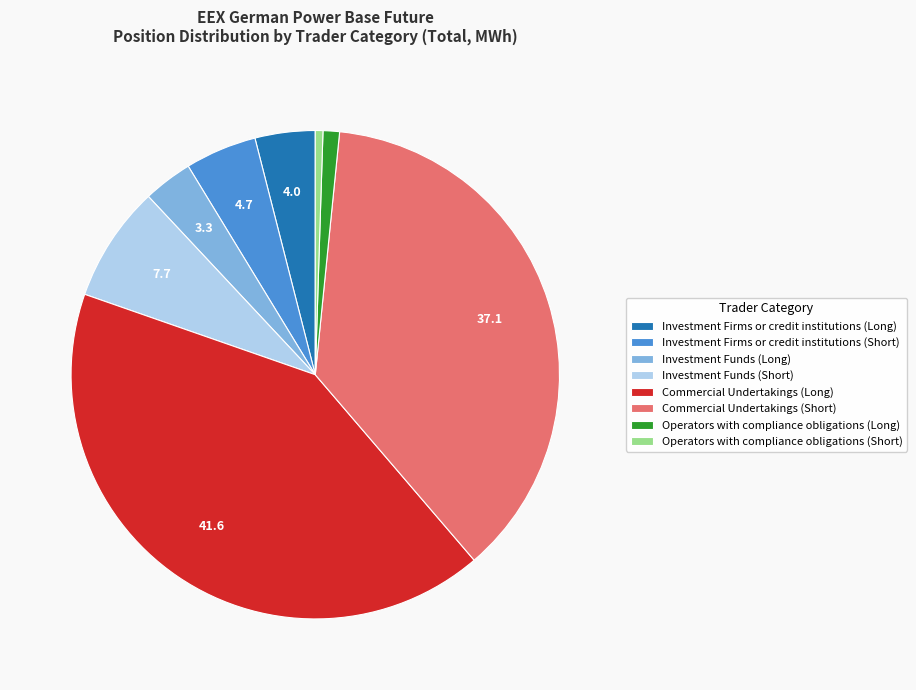

Is the sum of Operators with compliance obligations (Short) and Operators with compliance obligations (Long) greater than half?

No